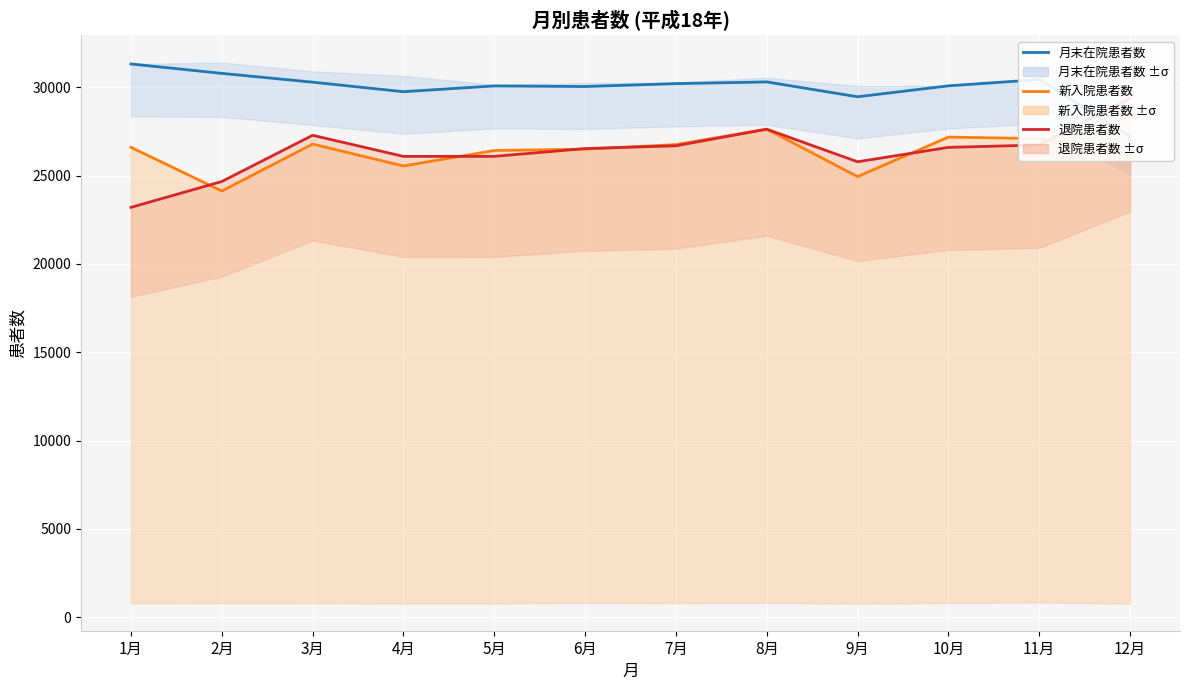

Is the value of 月末在院患者数 at 8月 greater than the value of 新入院患者数 at 12月?

Yes